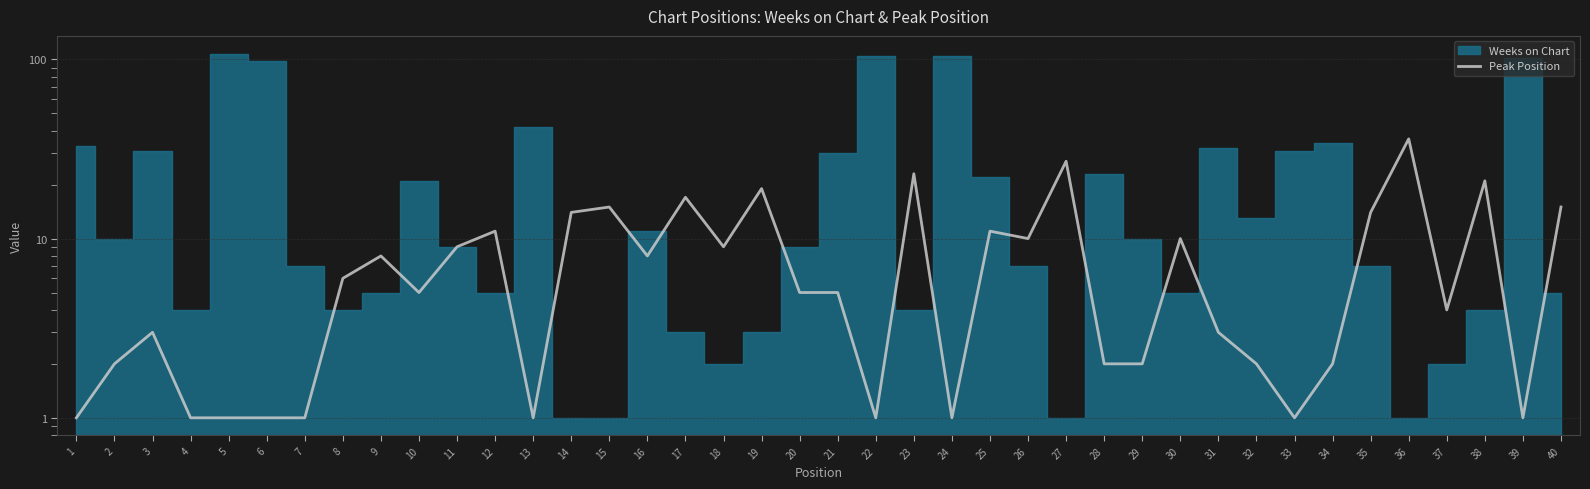

How many data points does each series have?

40